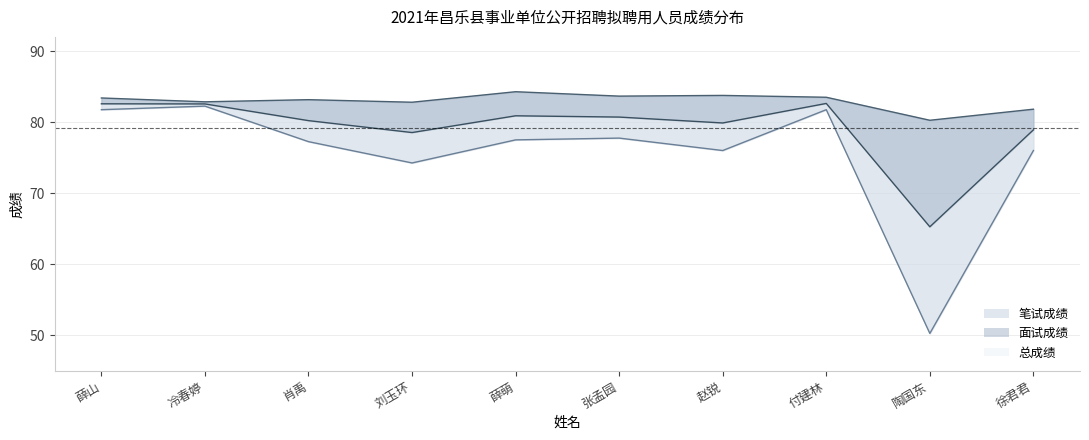

At which category does 面试成绩 reach its first local peak?

肖禹